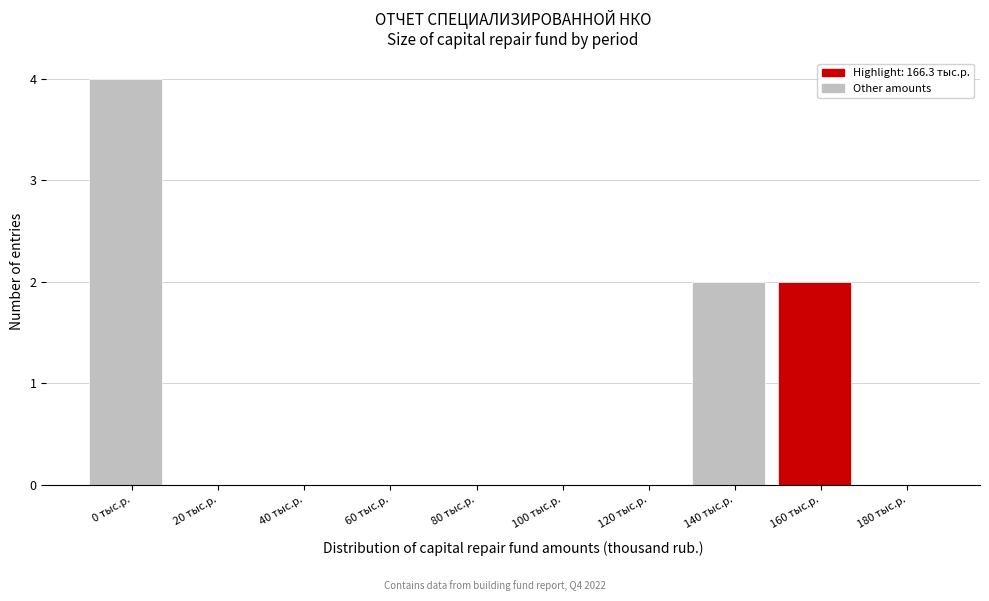

Reading left to right, list all the values displayed in this chart.

0 тыс.р.=4	20 тыс.р.=0	40 тыс.р.=0	60 тыс.р.=0	80 тыс.р.=0	100 тыс.р.=0	120 тыс.р.=0	140 тыс.р.=2	160 тыс.р.=2	180 тыс.р.=0